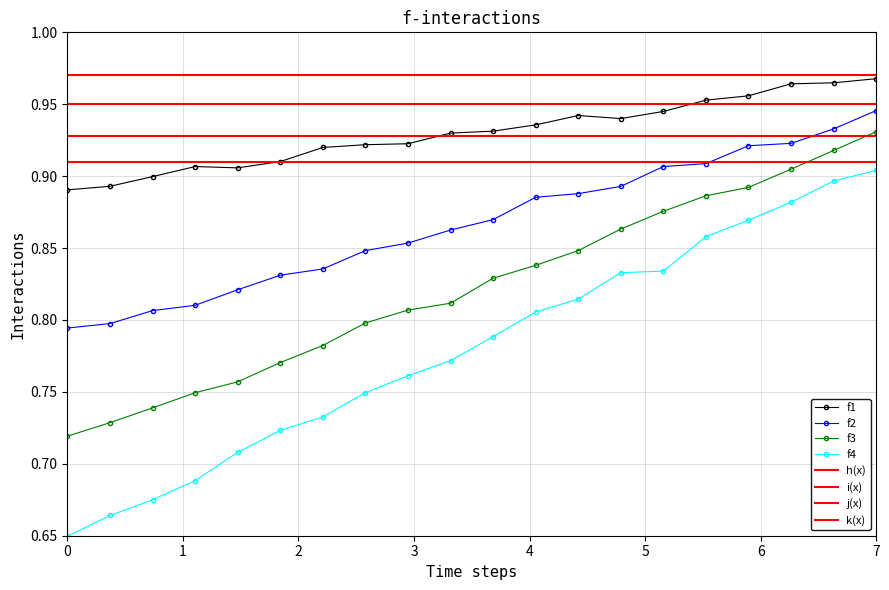

True or false: f1 and f3 cross at least once.

False